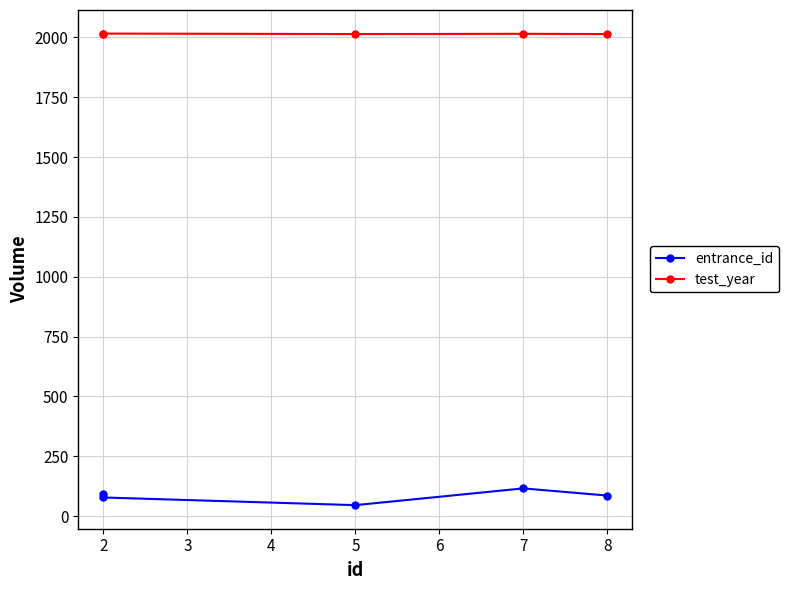

What is the smallest value displayed?

46